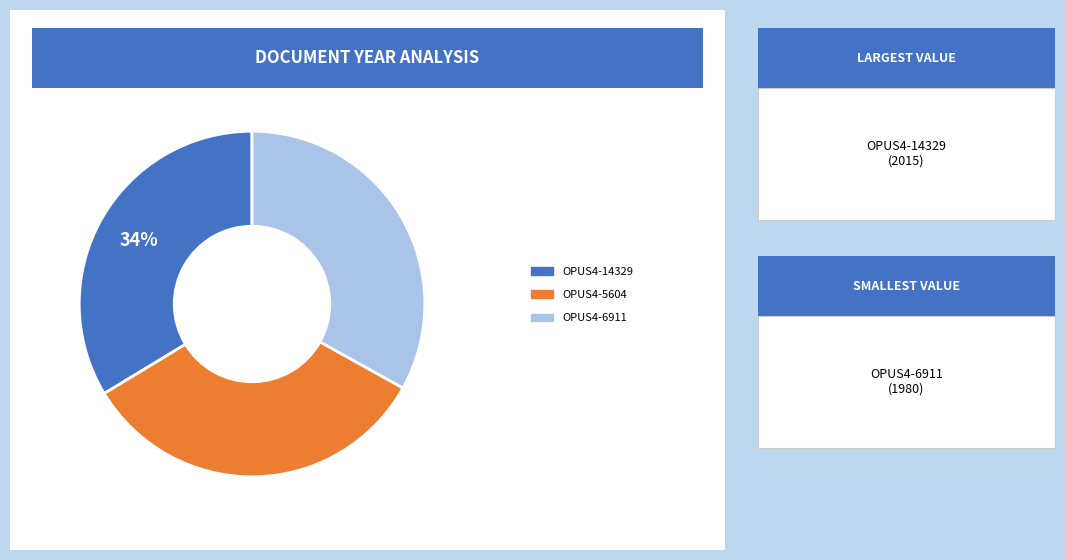

To the nearest percent, what is the average slice percentage?

33%